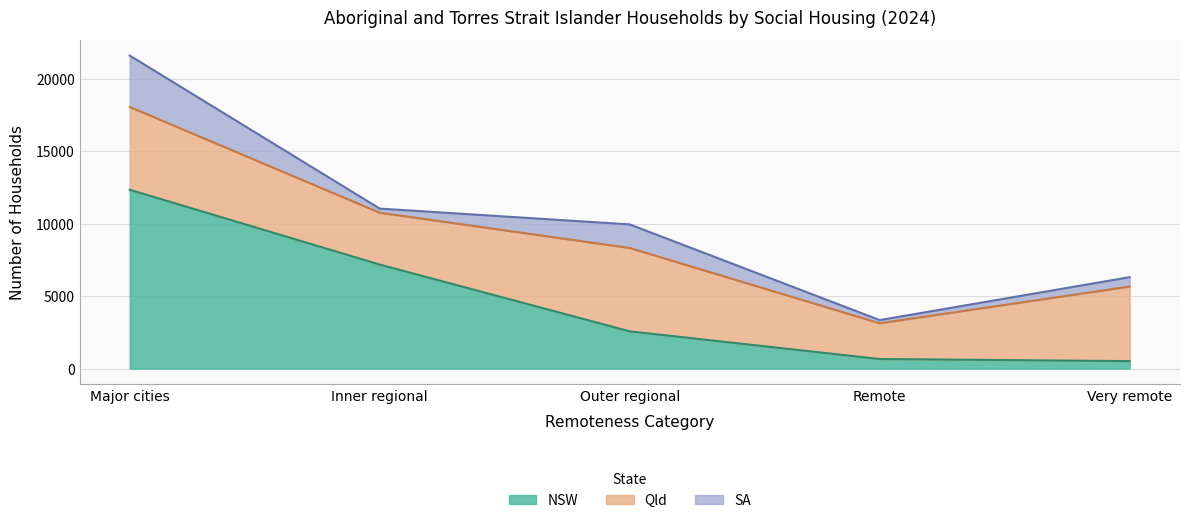

What is the difference between the second highest and minimum values in the Australia series?

7590